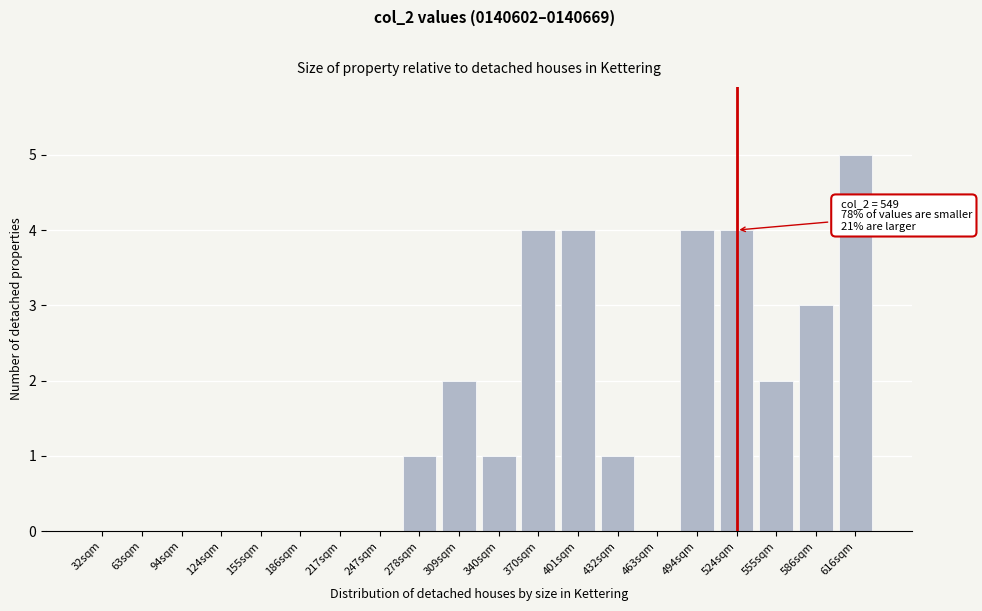

Reading left to right, list all the values displayed in this chart.

32sqm=0	63sqm=0	94sqm=0	124sqm=0	155sqm=0	186sqm=0	217sqm=0	247sqm=0	278sqm=1	309sqm=2	340sqm=1	370sqm=4	401sqm=4	432sqm=1	463sqm=0	494sqm=4	524sqm=4	555sqm=2	586sqm=3	616sqm=5